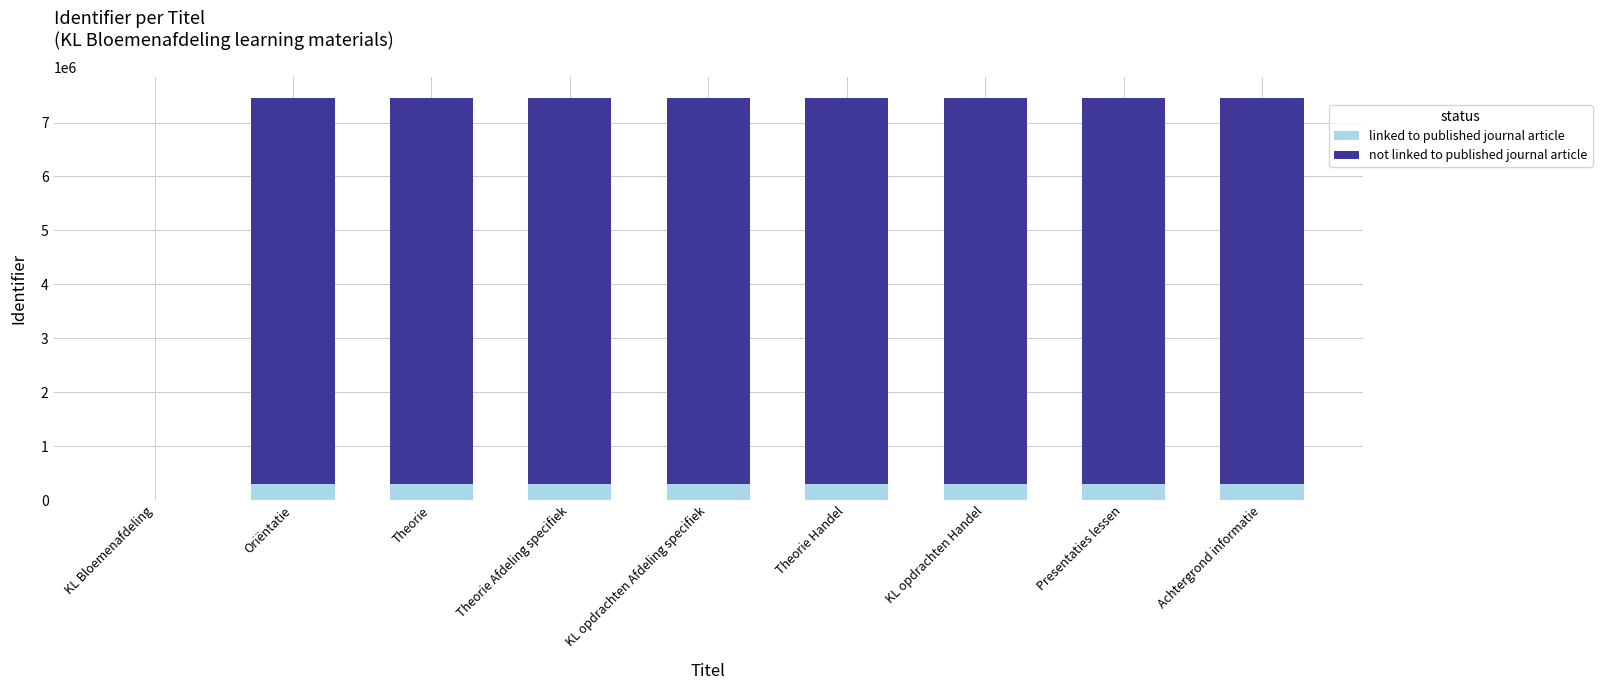

The linked to published journal article series shows 298527.1 at Achtergrond informatie. True or false?

True